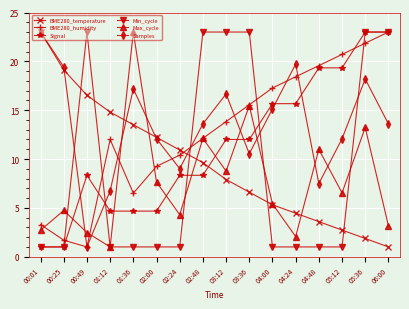

What is the maximum value for BME280_humidity?

23.0